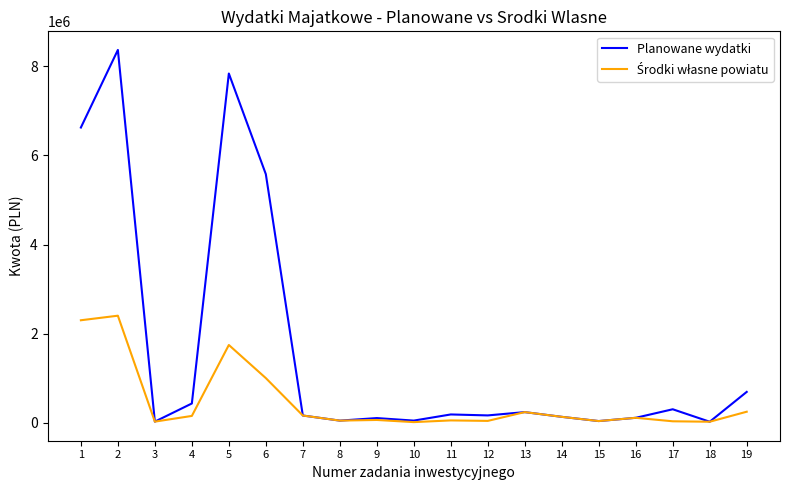

What is the difference between the maximum and minimum values in the Planowane wydatki series?

8350000.0